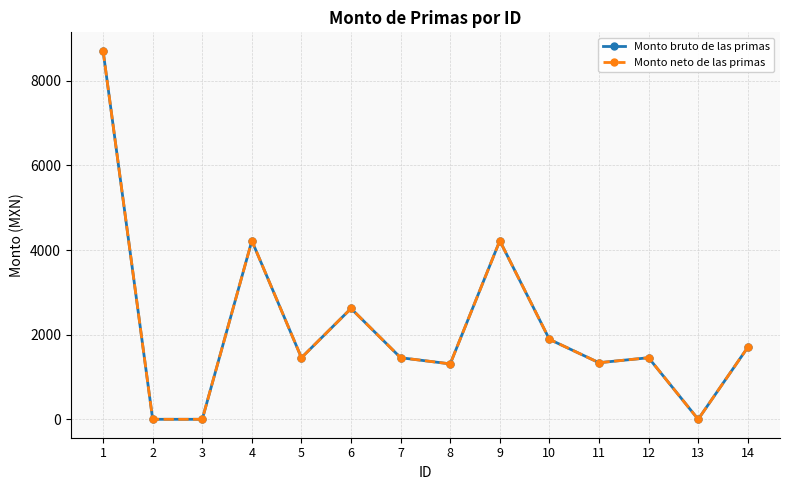

Is this an area chart (filled region under the line)?

No